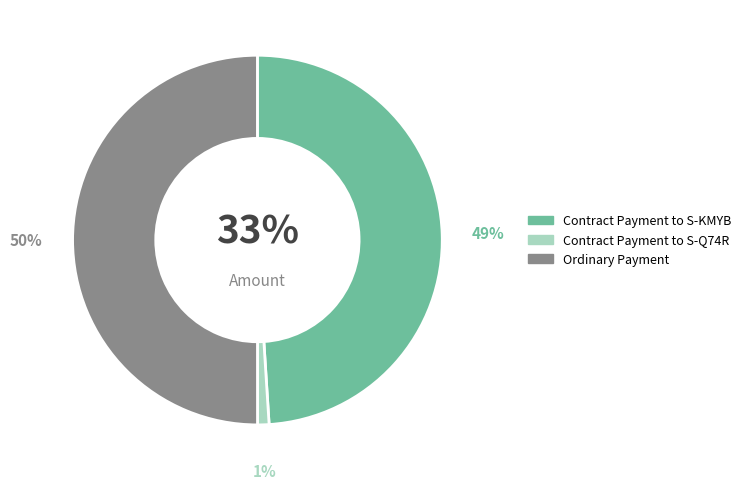

To the nearest percent, what is the difference between the Contract Payment to S-KMYB and Contract Payment to S-Q74R slice percentages?

48%